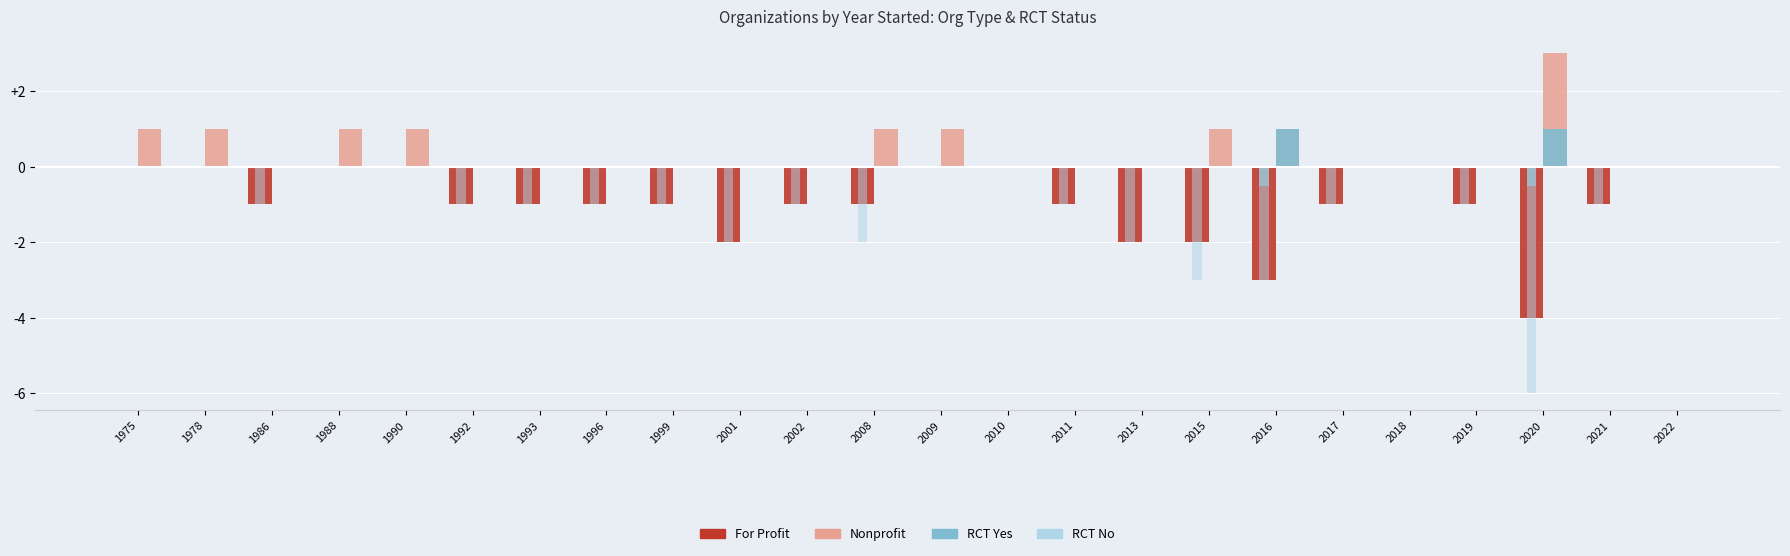

How many categories are shown in the chart?

24